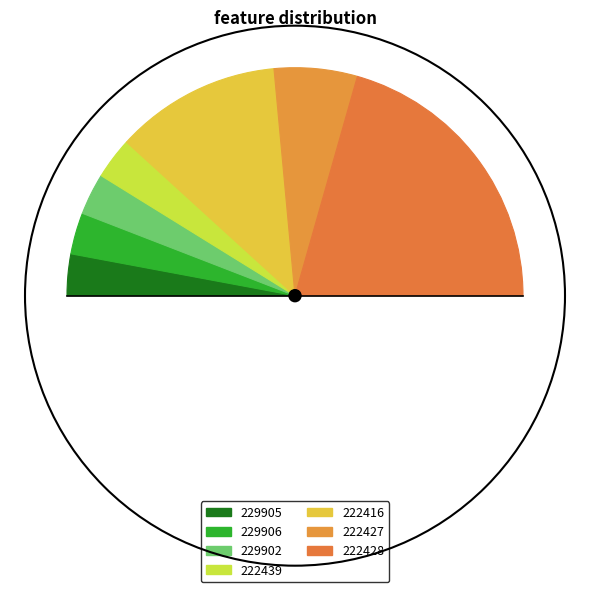

To the nearest percent, what portion does 229905 represent?

6%